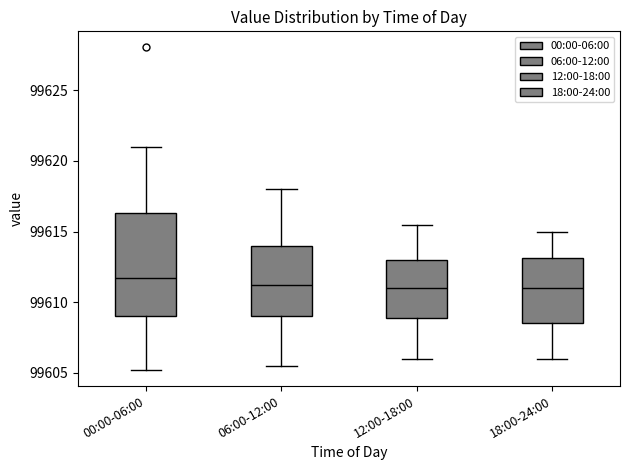

Reading left to right, read every box against the y-axis: the position of its median line, the range the box covers, and the ends of its whiskers. The values are not printed on the chart, so give them approximately, as read against the axis.

00:00-06:00: median 99611.5, box 99609.0 to 99616.5, whiskers 99605.0 to 99621.0
06:00-12:00: median 99611.5, box 99609.0 to 99614.0, whiskers 99605.5 to 99618.0
12:00-18:00: median 99611.0, box 99609.0 to 99613.0, whiskers 99606.0 to 99615.5
18:00-24:00: median 99611.0, box 99608.5 to 99613.0, whiskers 99606.0 to 99615.0